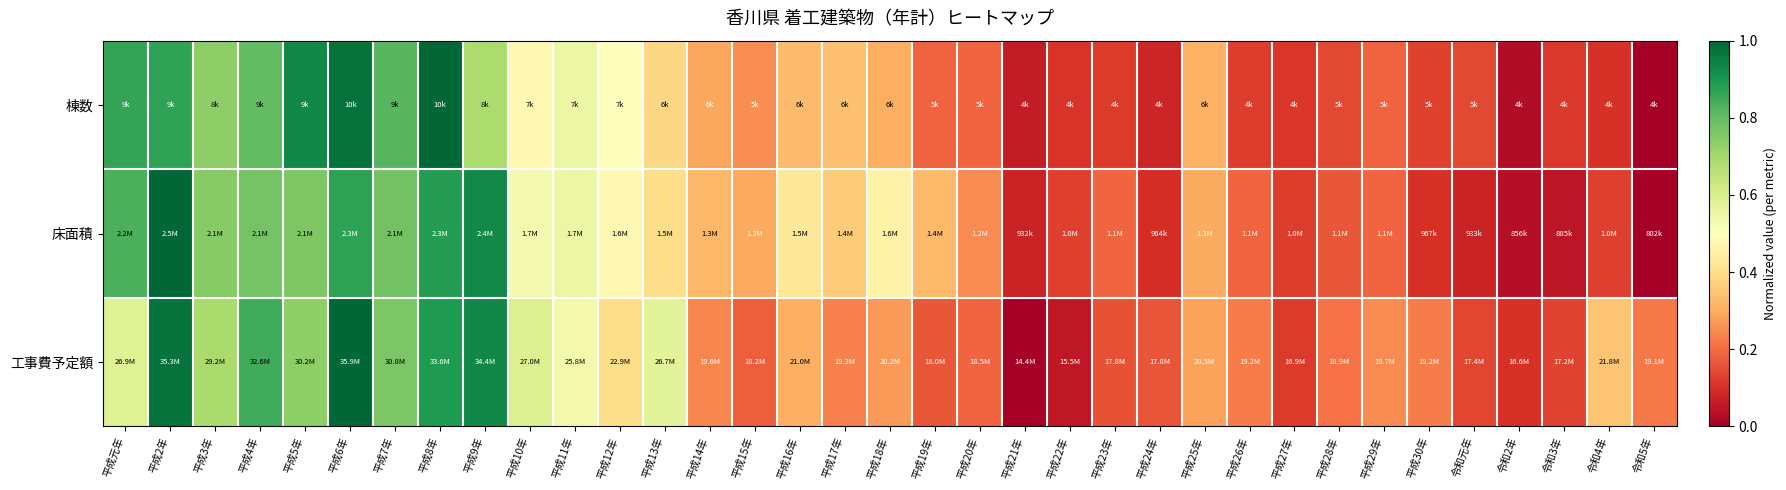

Which series has the widest spread of values?

棟数